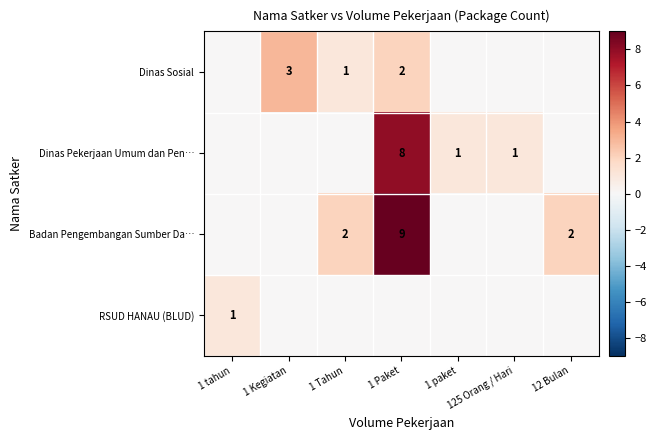

The value of Badan Pengembangan Sumber Da… at 1 Paket is 5. True or false?

False